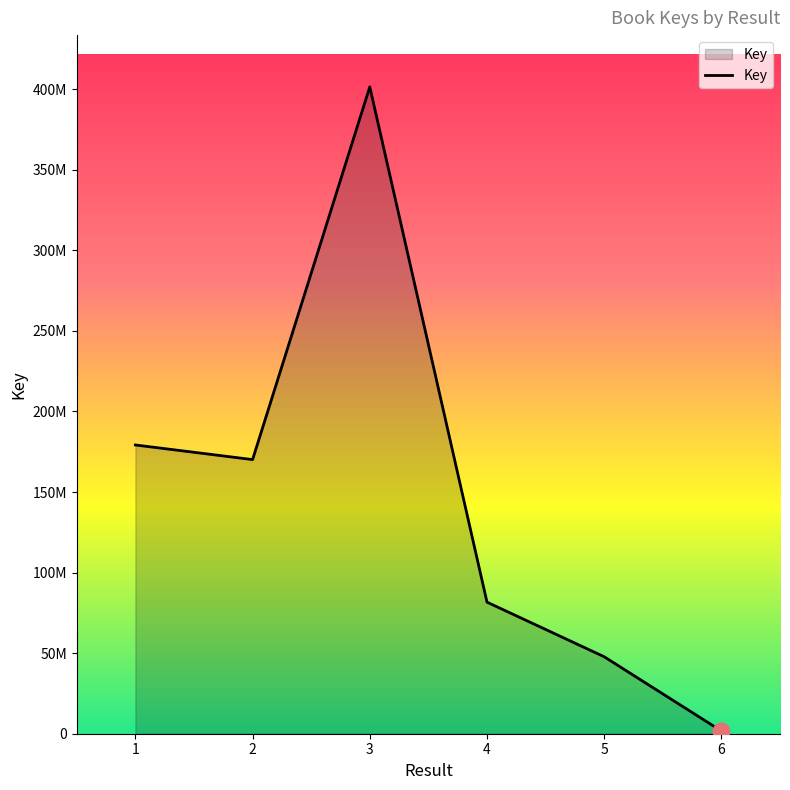

What is the value of the 2nd point from the left?

170121544